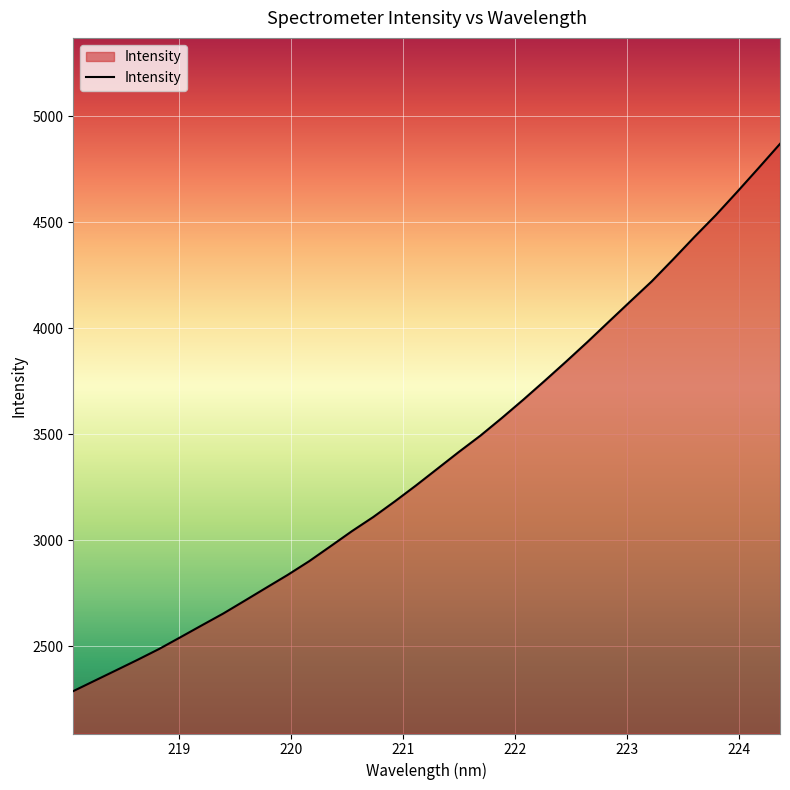

What is the difference between the second highest and minimum values?

2467.9